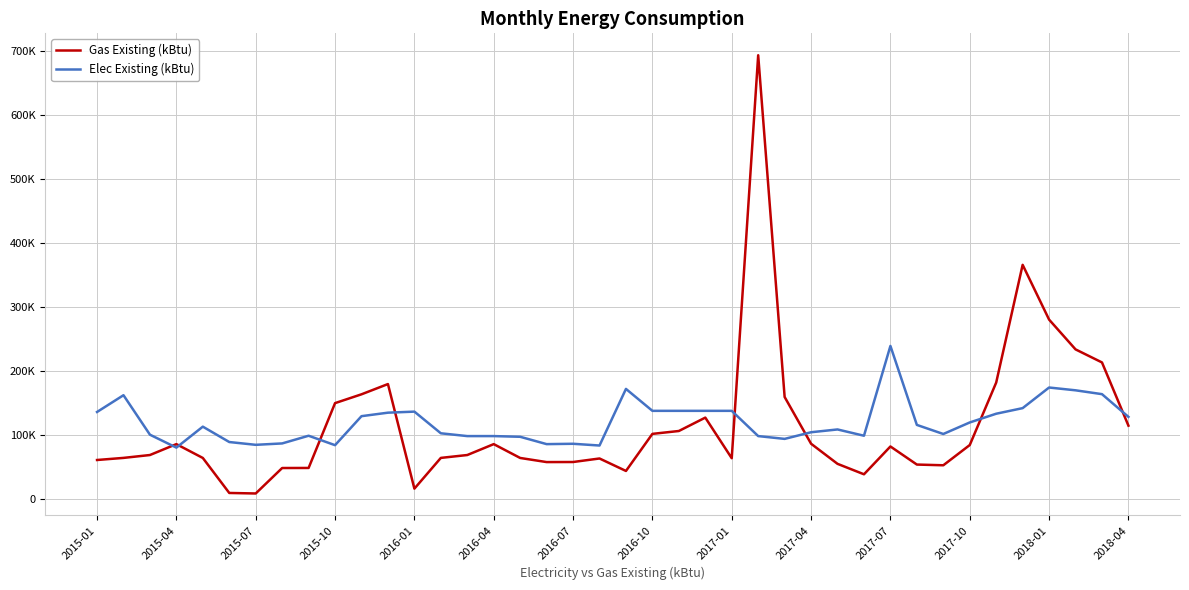

Does the chart have visible grid lines?

Yes